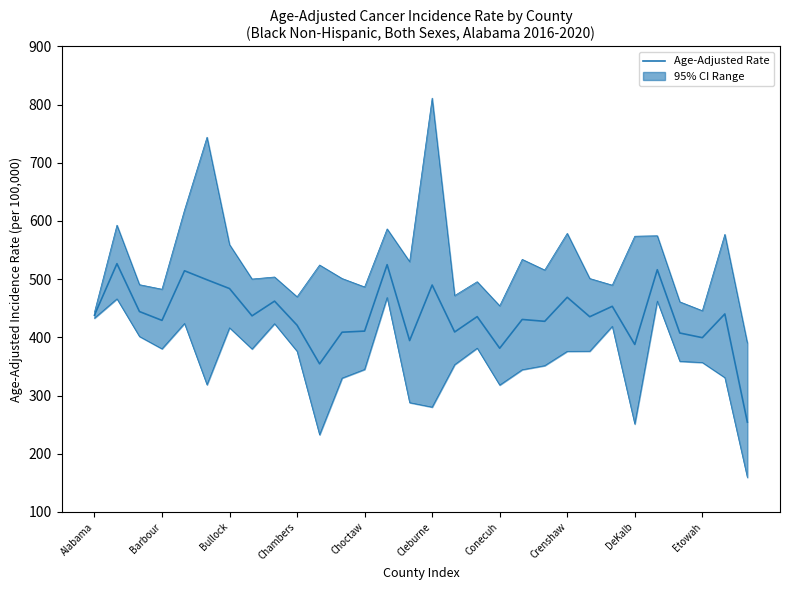

What is the change in value from 12 to 17?

+24.9